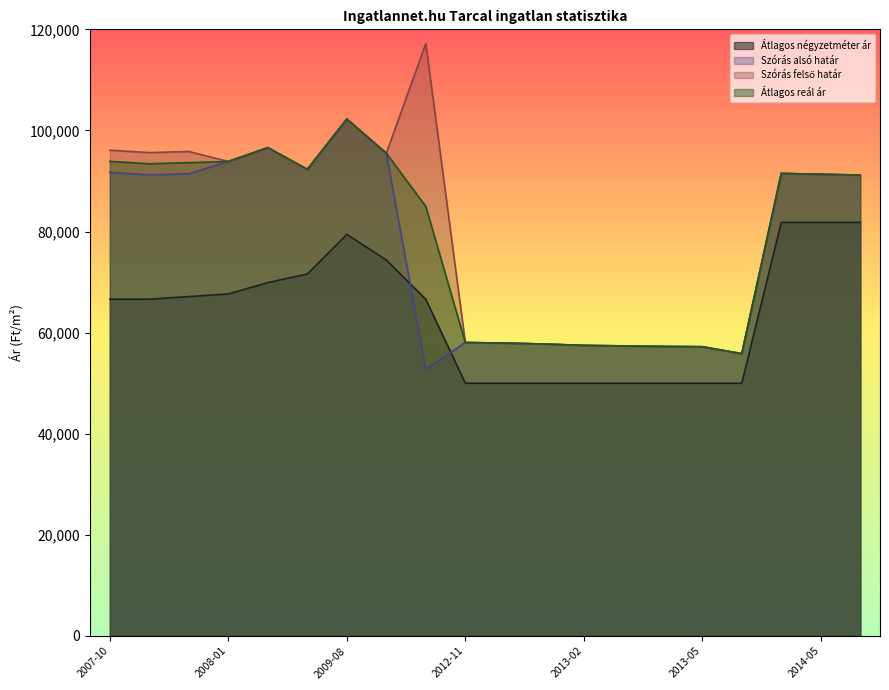

At which label does Átlagos reál ár reach its peak?

2009-08